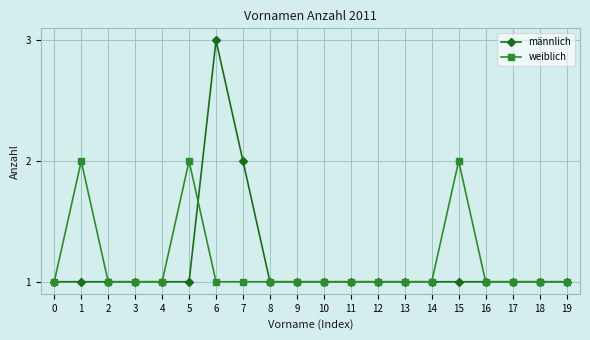

What is the minimum value shown in the chart?

1